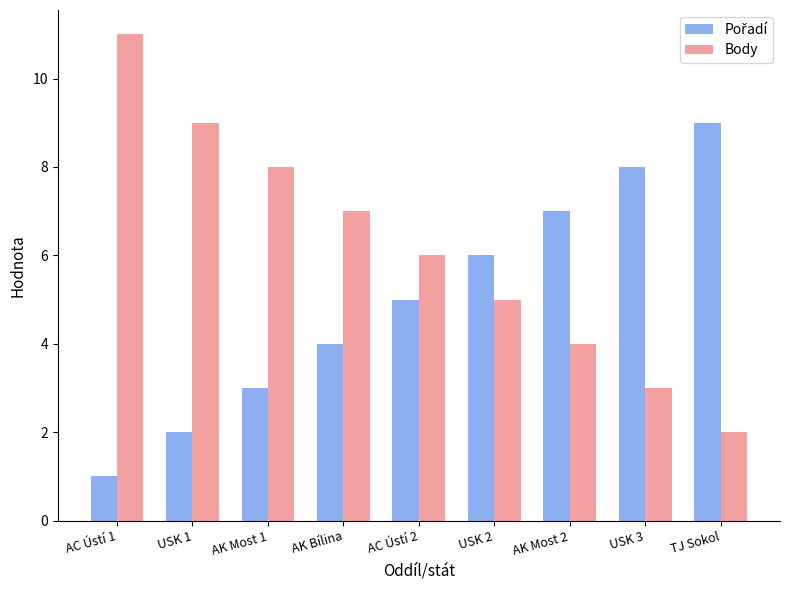

How many groups of bars are there?

9